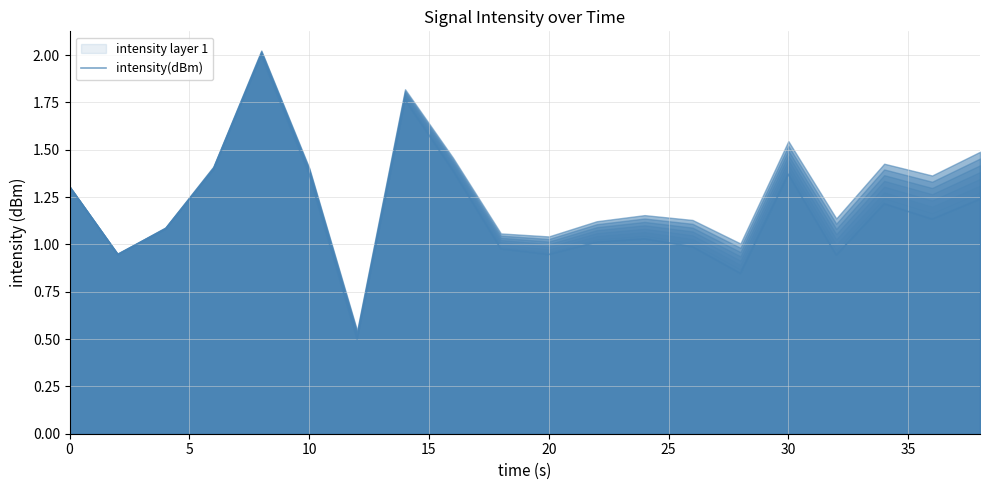

What is the smallest value displayed?

0.5